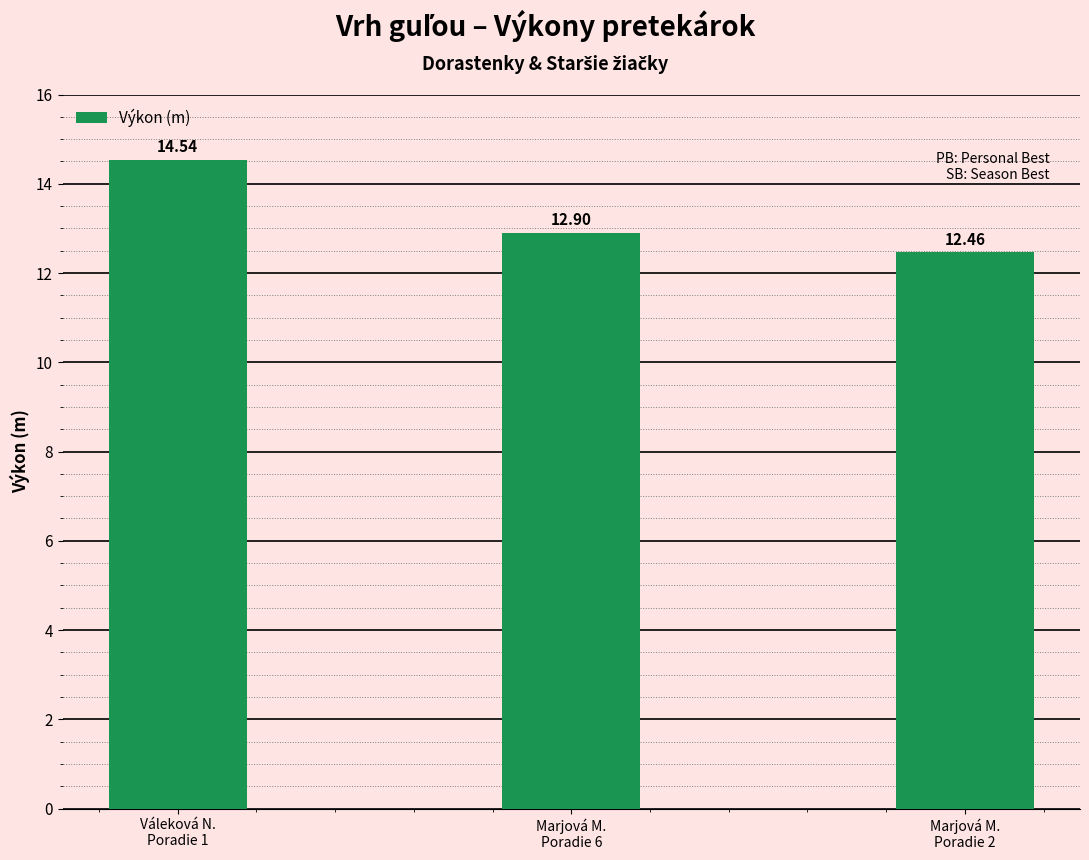

Reading left to right, transcribe all the data shown in this chart.

14.5	12.9	12.5